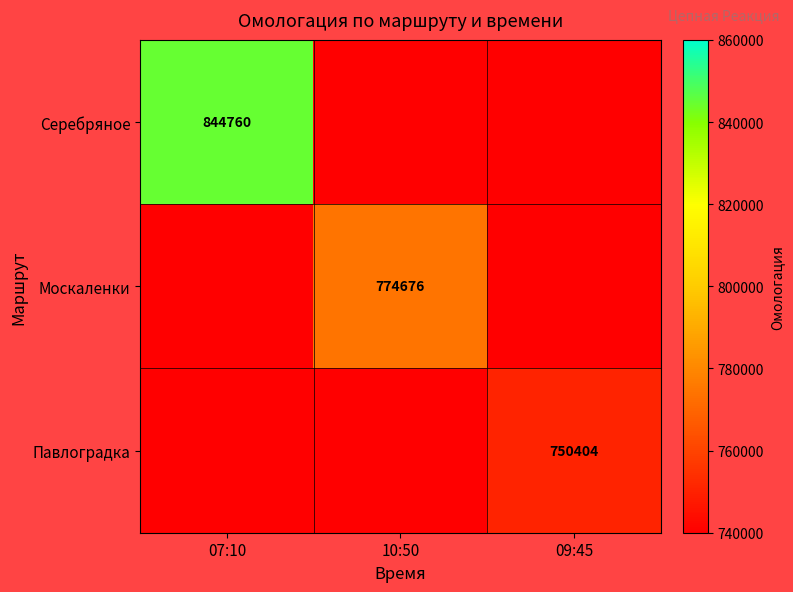

Which series has the largest total across all categories?

Серебряное